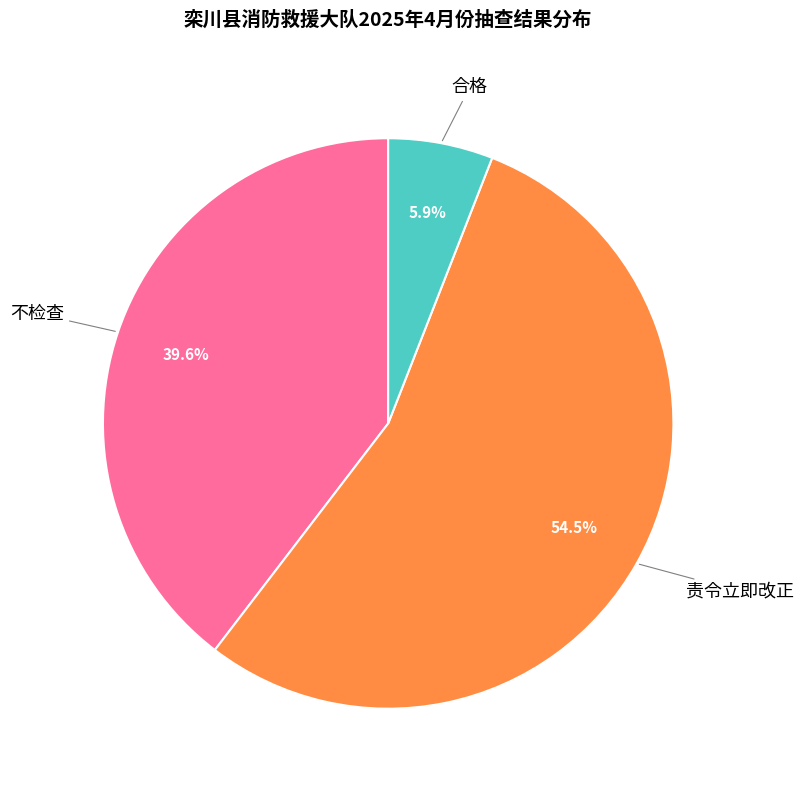

Do 不检查 and 责令立即改正 together represent more than half of the pie?

Yes